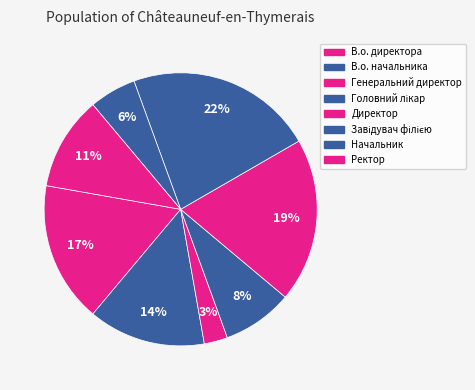

Count the number of slices in the pie.

8